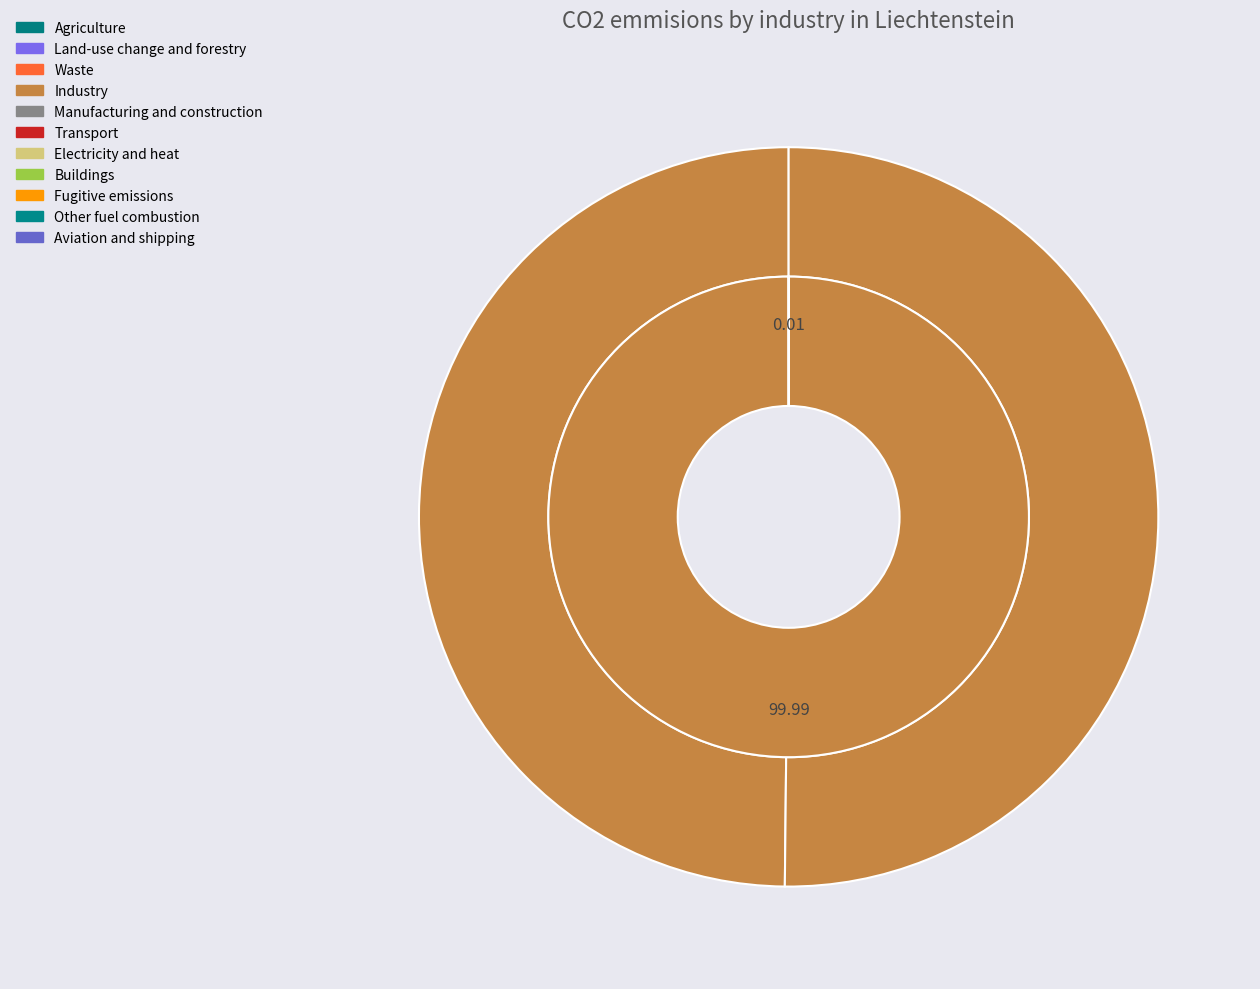

To the nearest percent, what portion does 197175 represent?

100%